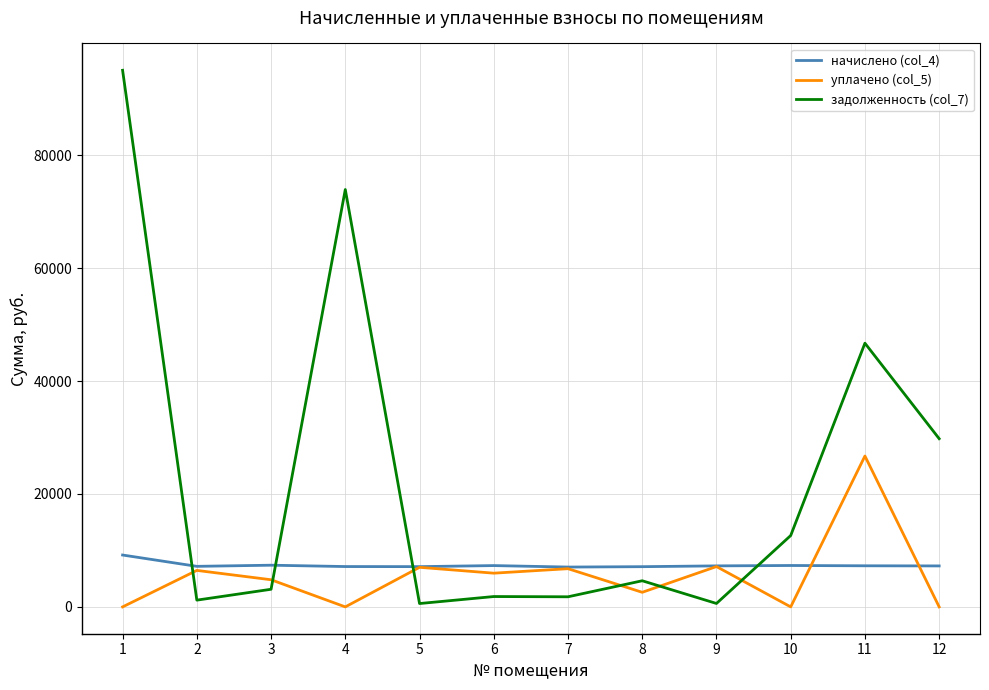

The начислено (col_4) series shows 1987.3 at 7. True or false?

False